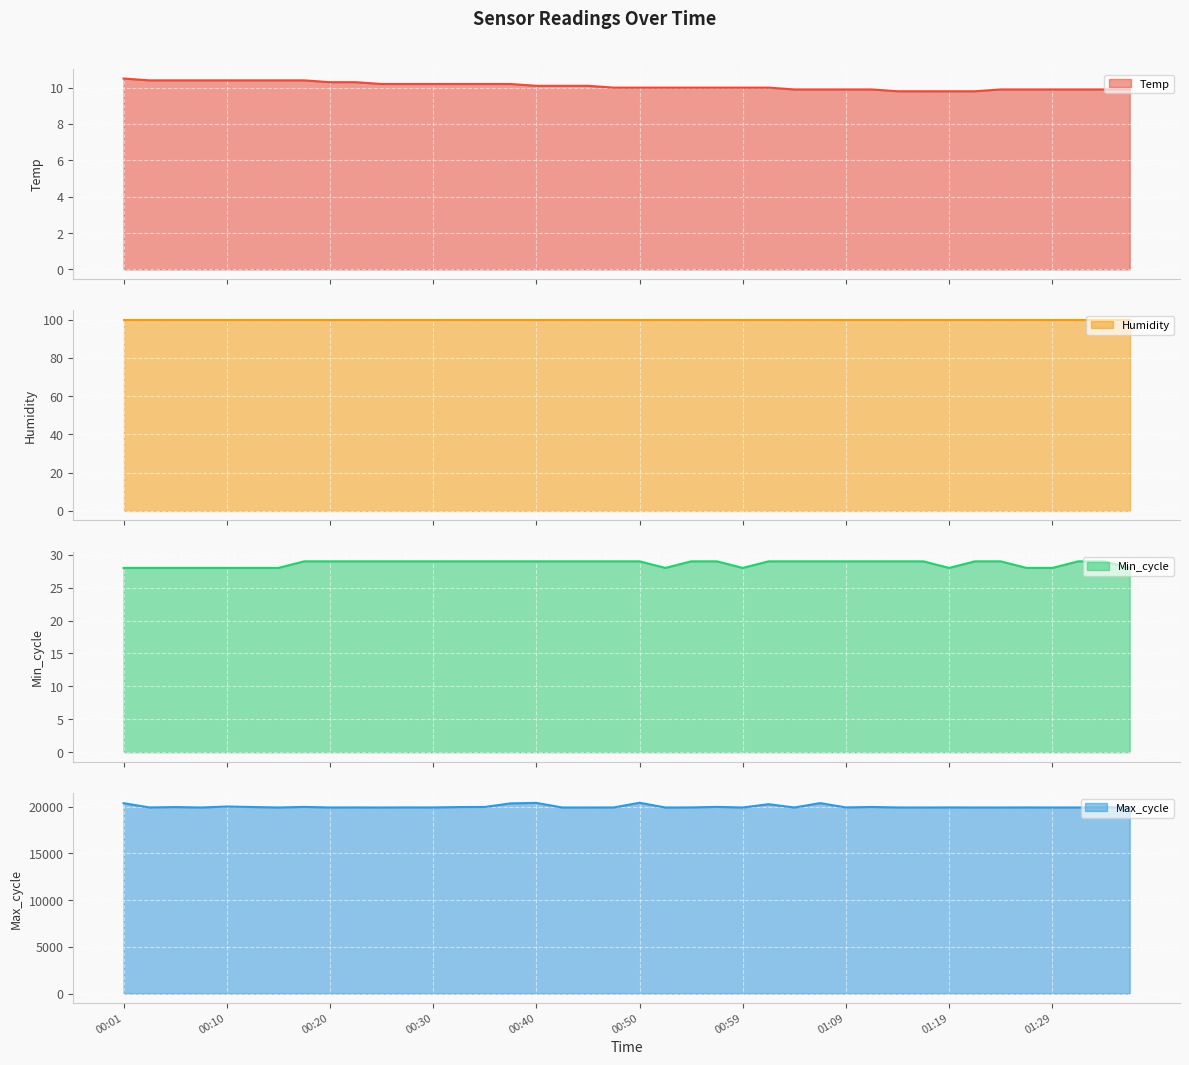

True or false: Temp and Min_cycle cross at least once.

False